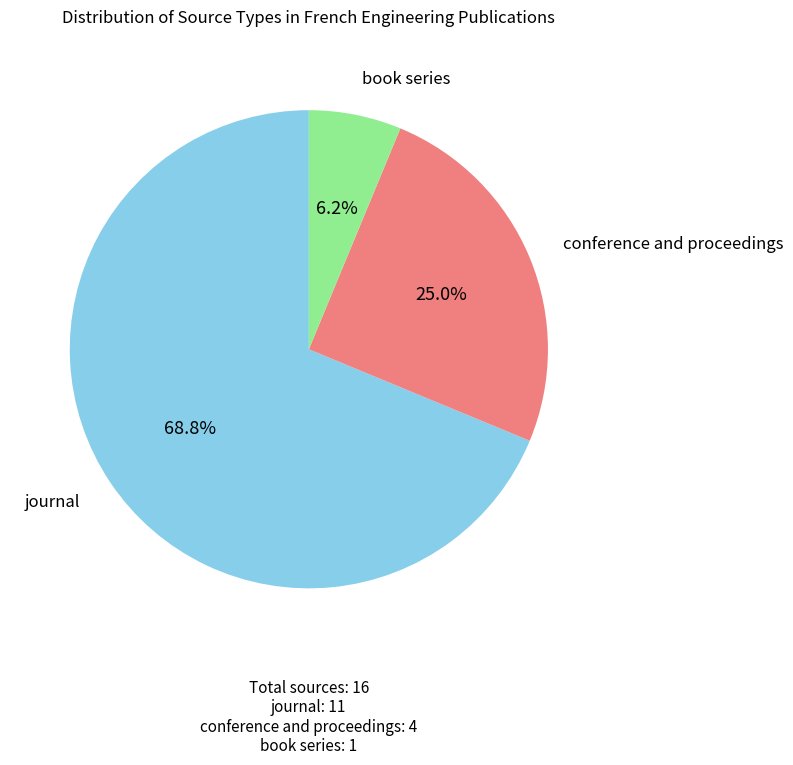

To the nearest percent, what portion does book series represent?

6%